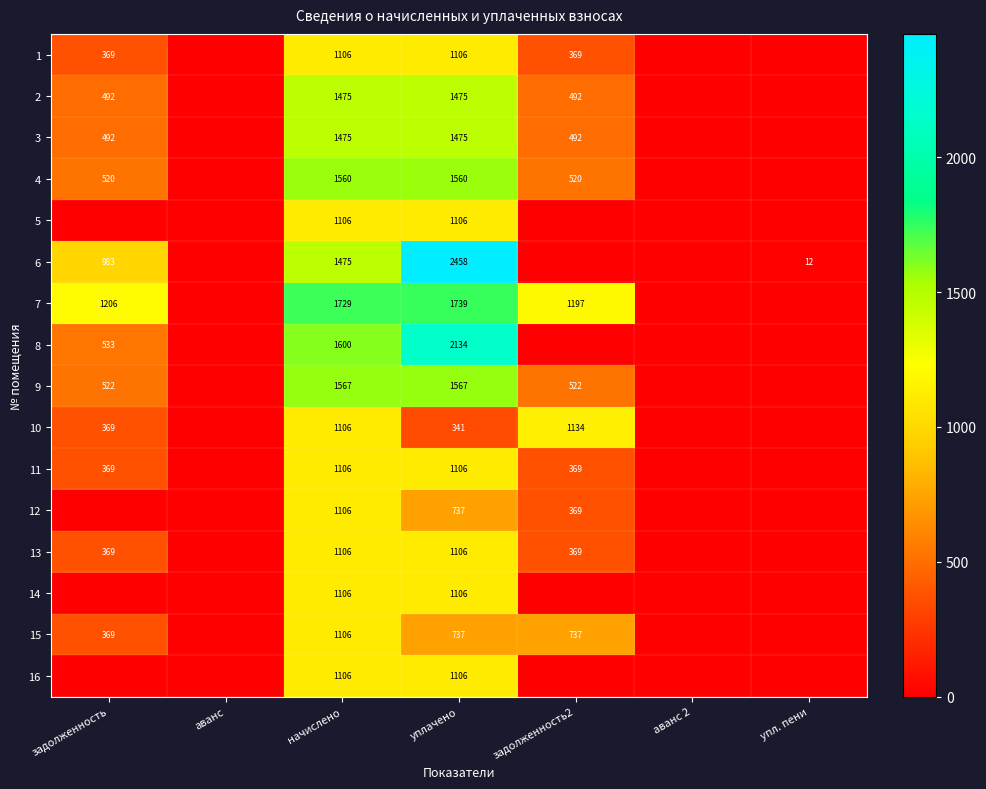

What is the total value across all series at уплачено?

20859